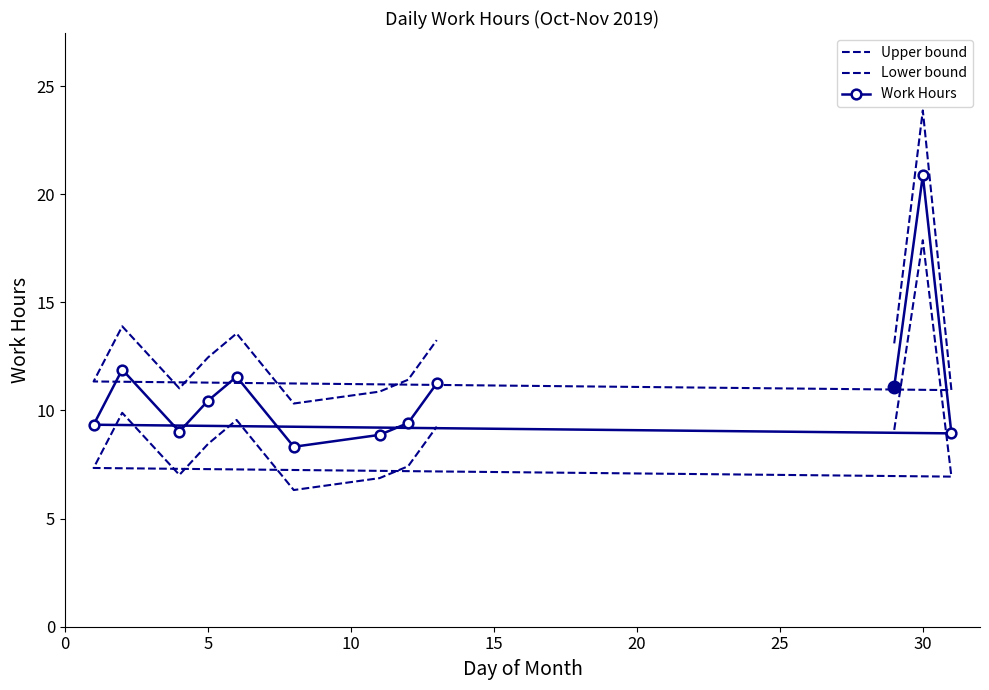

What is the average value of the Lower bound series?

8.8